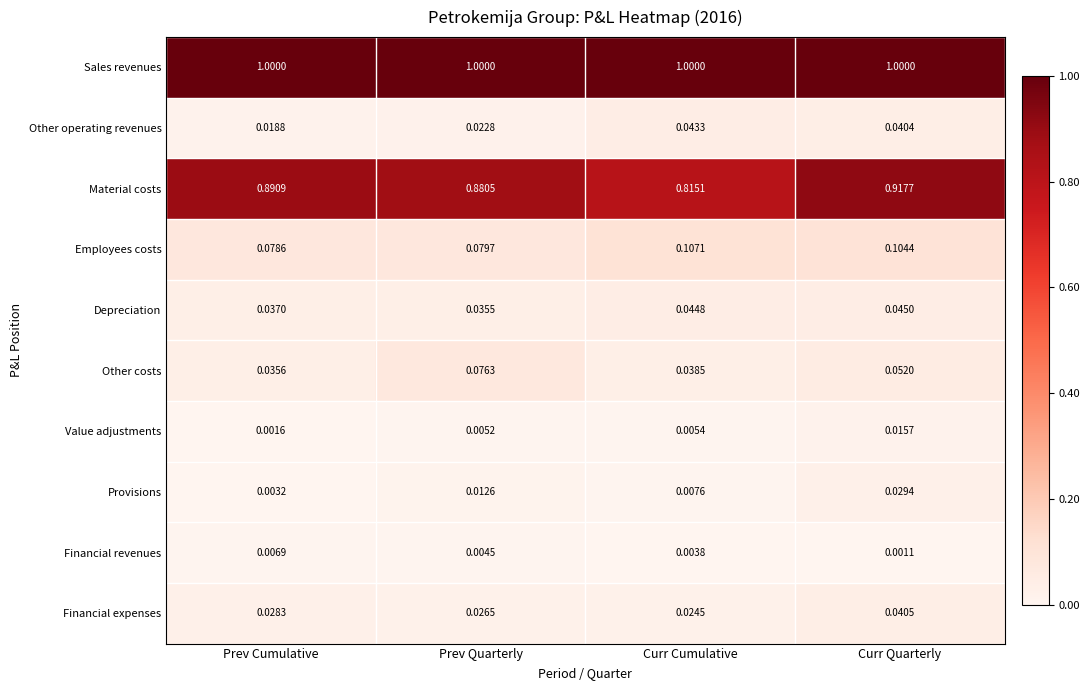

Which series has the widest spread of values?

Material costs